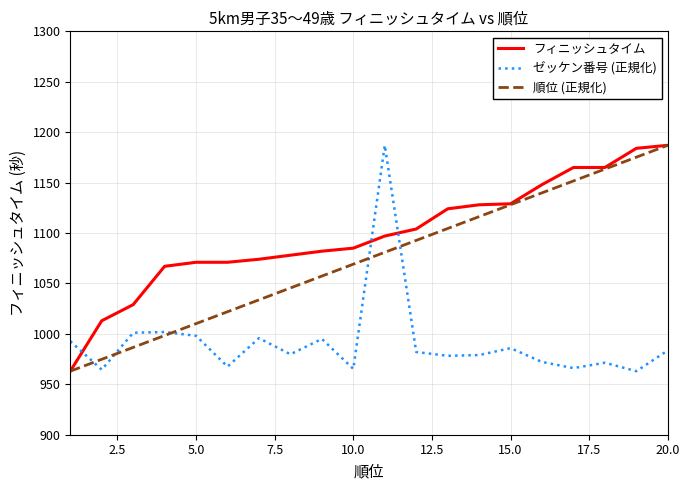

Which series ends up on top after the final intersection of ゼッケン番号 (正規化) and フィニッシュタイム?

フィニッシュタイム